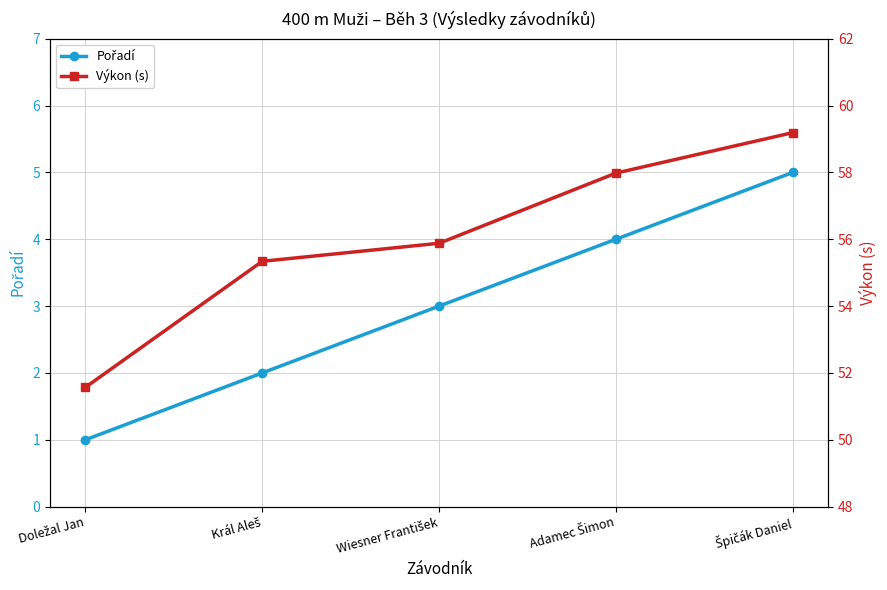

Reading left to right, transcribe all the data shown in this chart.

Pořadí: Doležal Jan=1.0	Král Aleš=2.0	Wiesner František=3.0	Adamec Šimon=4.0	Špičák Daniel=5.0
Výkon (s): Doležal Jan=51.6	Král Aleš=55.3	Wiesner František=55.9	Adamec Šimon=58.0	Špičák Daniel=59.2